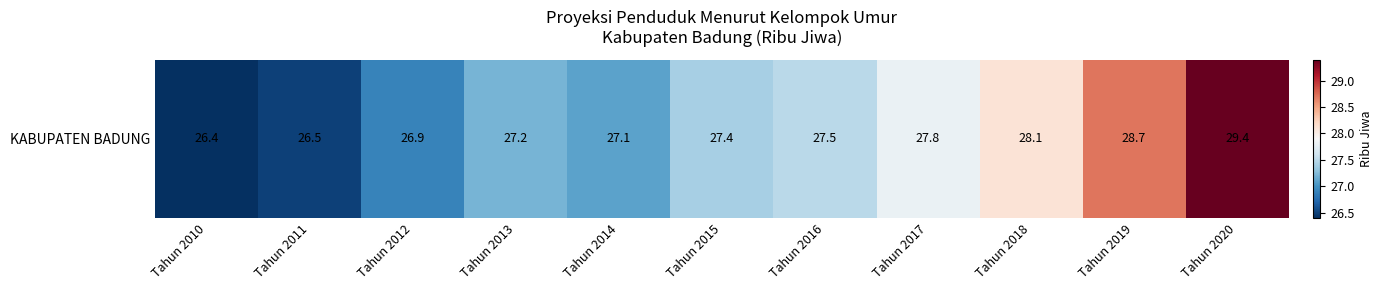

Reading right to left, what are all the values shown in this chart?

Tahun 2020=29.4	Tahun 2019=28.7	Tahun 2018=28.1	Tahun 2017=27.8	Tahun 2016=27.5	Tahun 2015=27.4	Tahun 2014=27.1	Tahun 2013=27.2	Tahun 2012=26.9	Tahun 2011=26.5	Tahun 2010=26.4